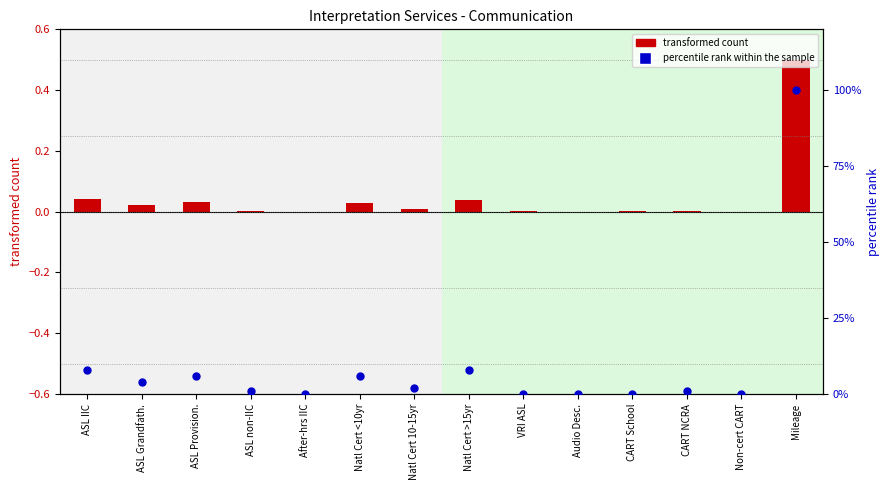

Is the value of transformed count at CART School greater than the value of percentile rank within the sample at CART NCRA?

No